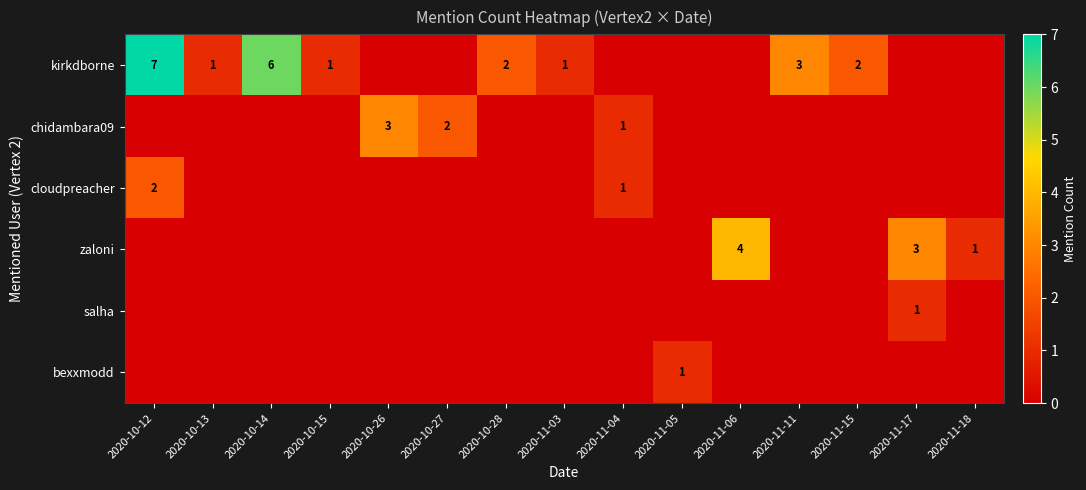

What is the sum of all bexxmodd values?

1